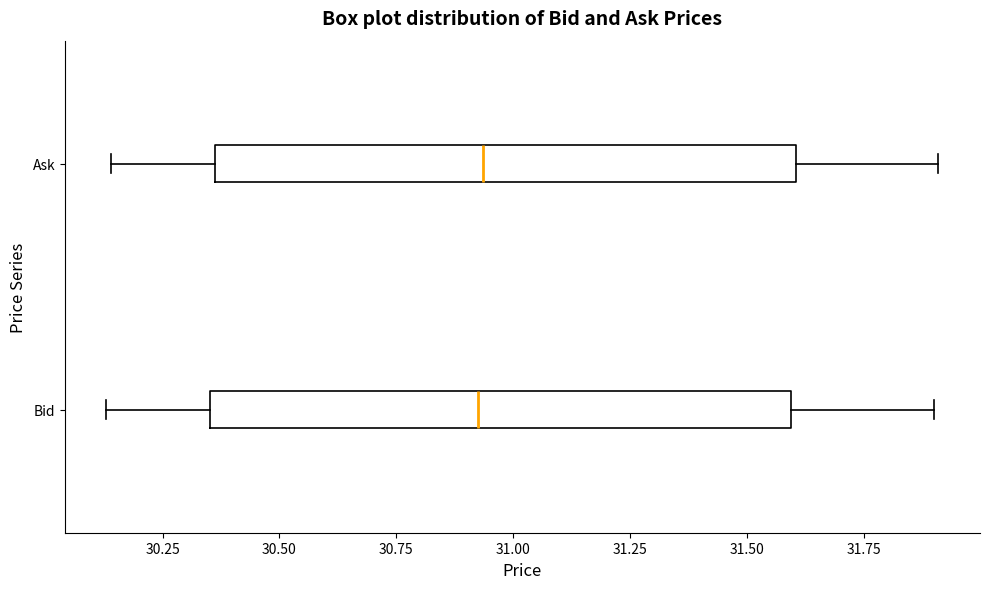

Reading bottom to top, read every box against the x-axis: the position of its median line, the range the box covers, and the ends of its whiskers. The values are not printed on the chart, so give them approximately, as read against the axis.

Bid: median 30.95, box 30.35 to 31.60, whiskers 30.15 to 31.90
Ask: median 30.95, box 30.35 to 31.60, whiskers 30.15 to 31.90